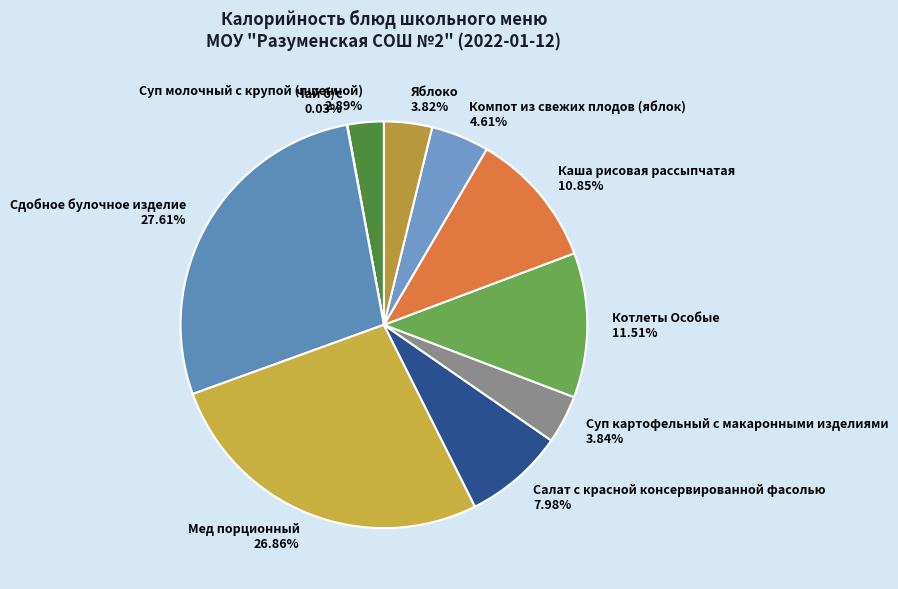

What is the largest slice in the pie chart?

Сдобное булочное изделие